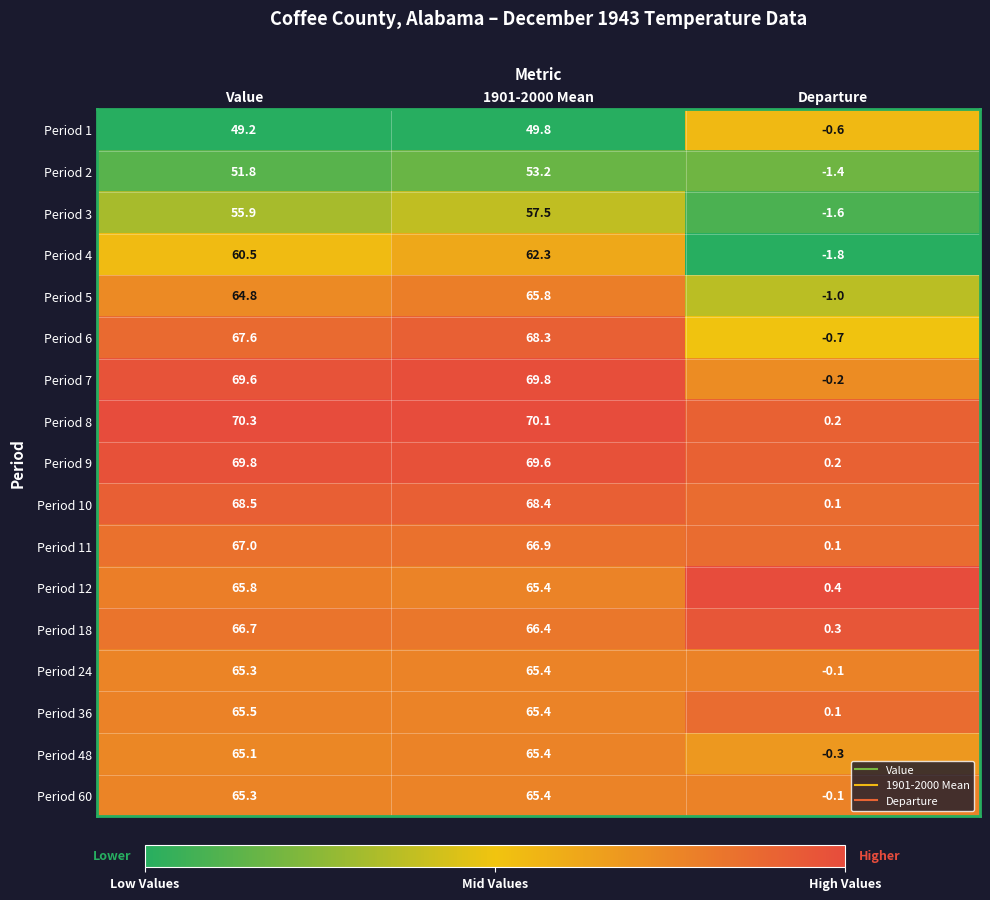

At which label does Period 7 first exceed 69?

Value